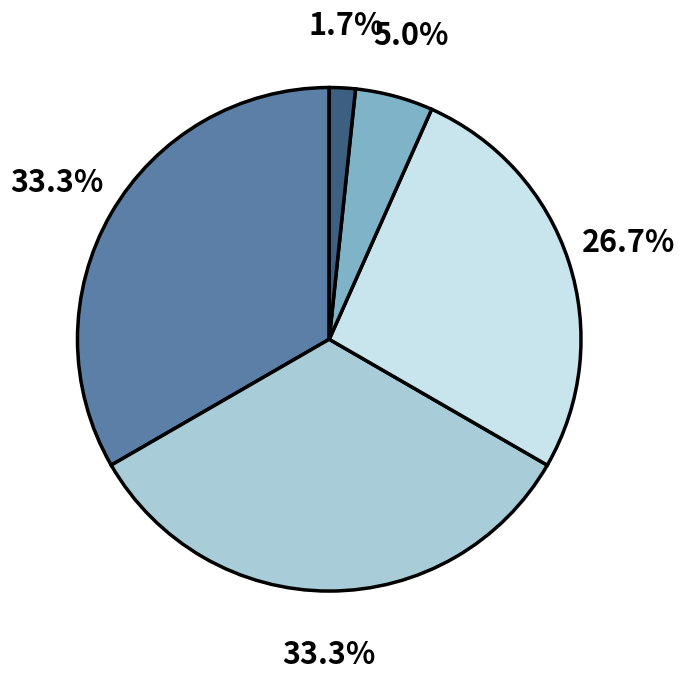

How many slices are in this pie chart?

5